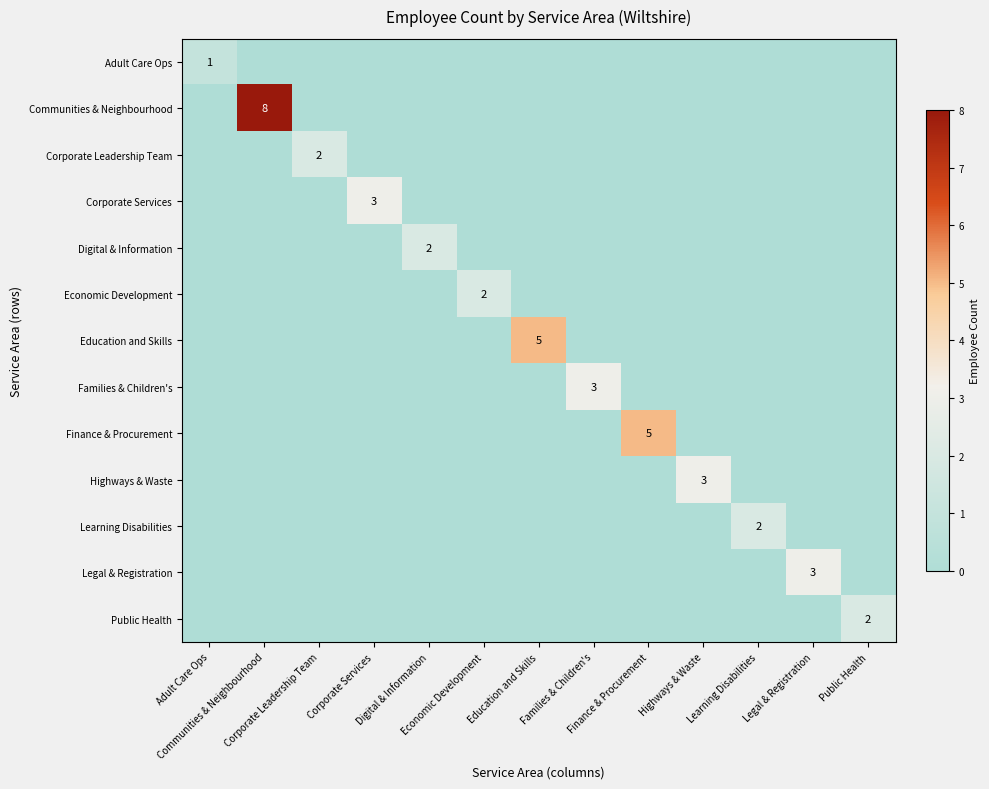

How many Adult Care Ops values are between 0 and 1?

13